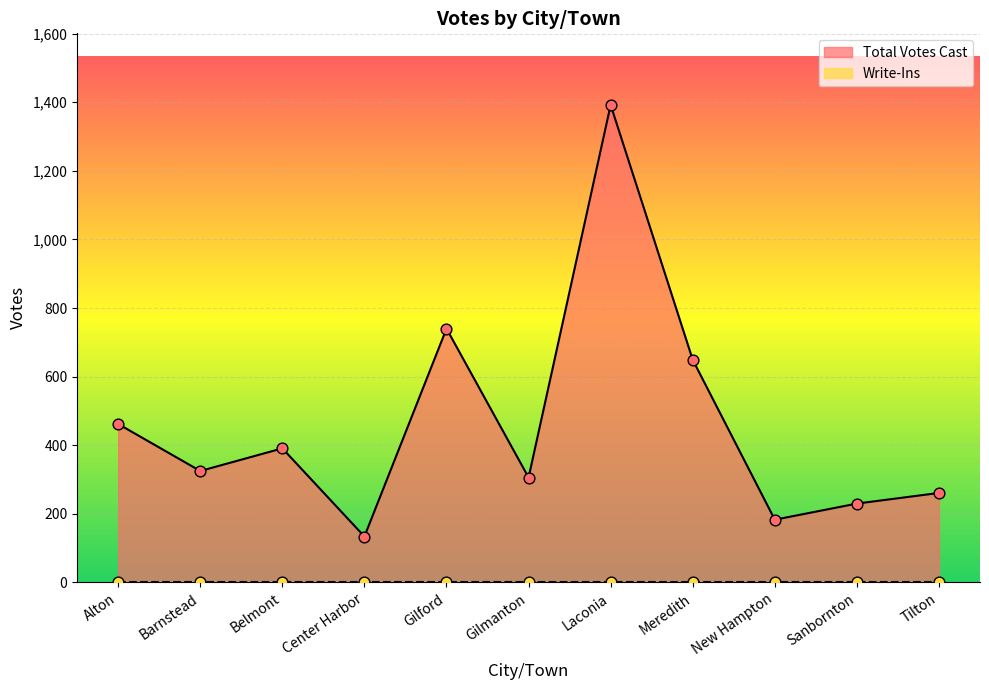

Which has a higher value, Alton or Sanbornton?

Alton